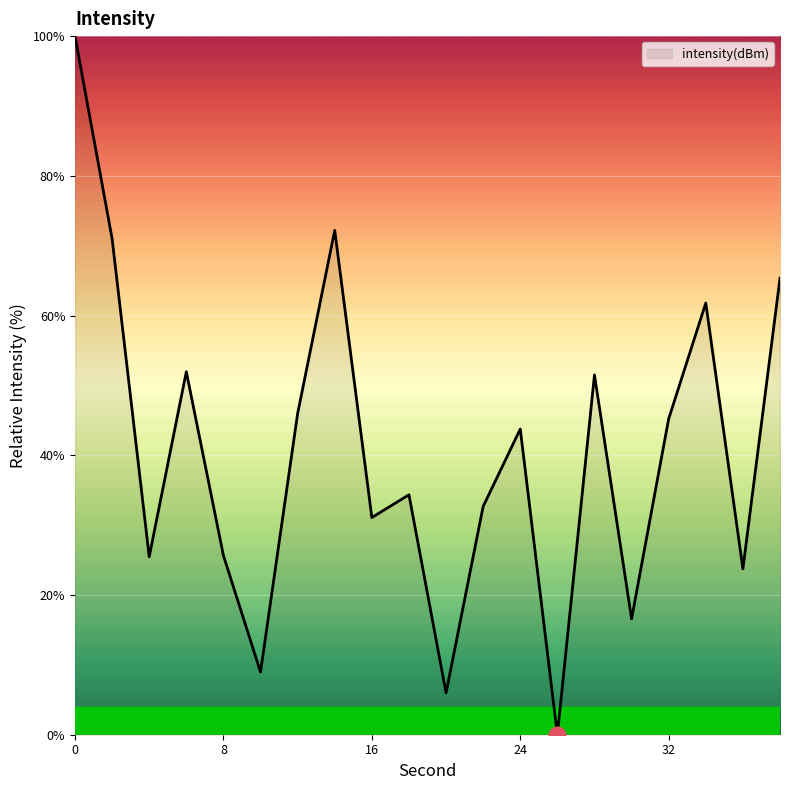

What is the maximum value shown in the chart?

100.0